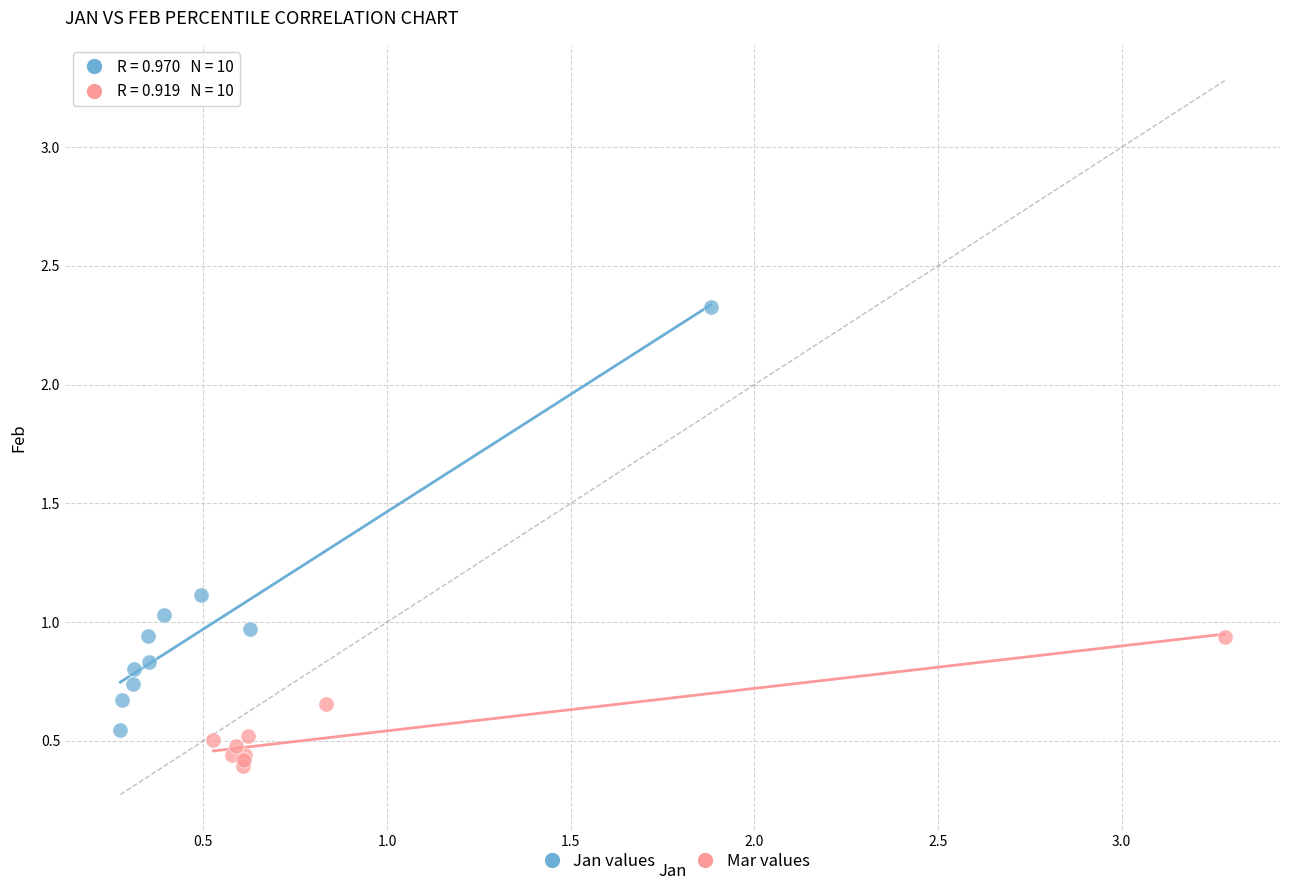

Which series has the largest Y range (max minus min)?

Jan values